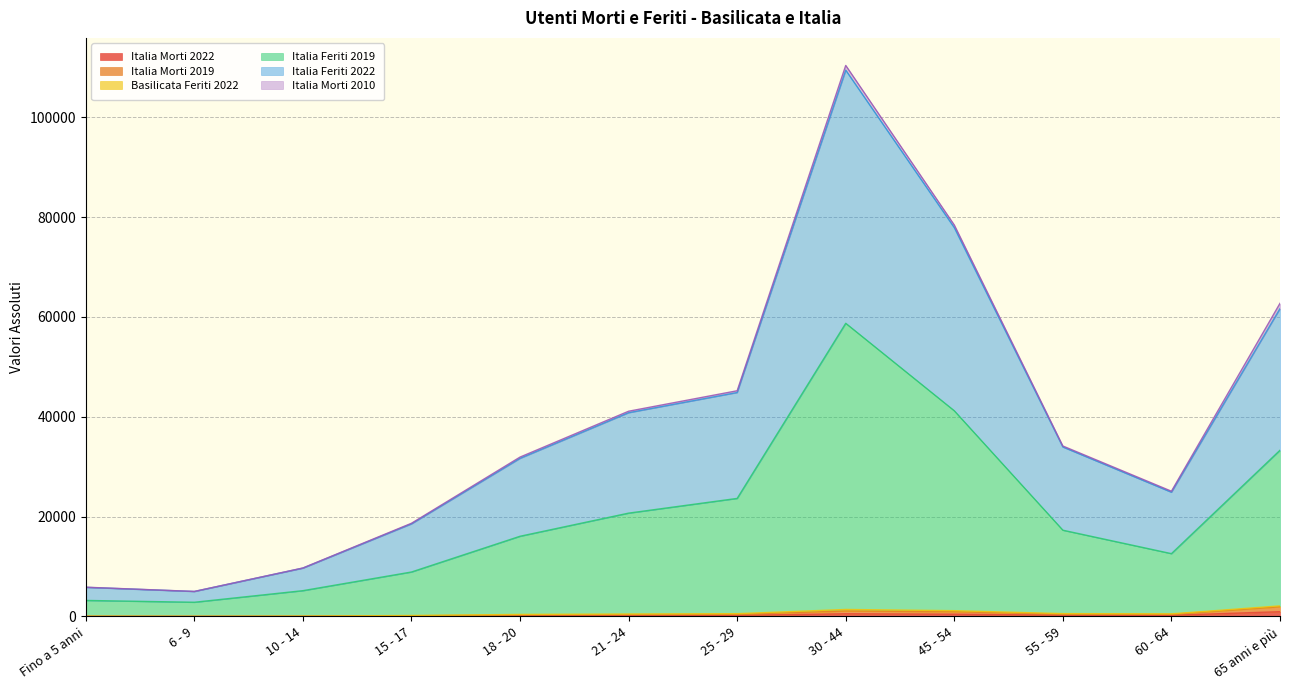

The value of Italia Morti 2022 at 30 - 44 is 889. True or false?

False